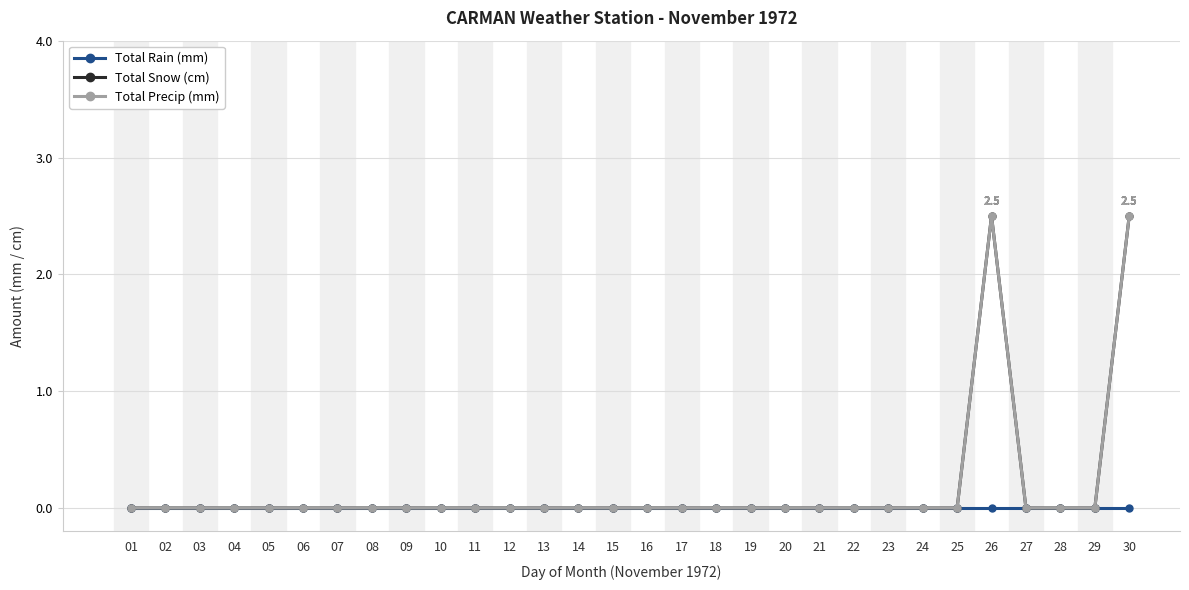

List the labels in order of Total Snow (cm) value, largest first.

26, 30, 01, 02, 03, 04, 05, 06, 07, 08, 09, 10, 11, 12, 13, 14, 15, 16, 17, 18, 19, 20, 21, 22, 23, 24, 25, 27, 28, 29